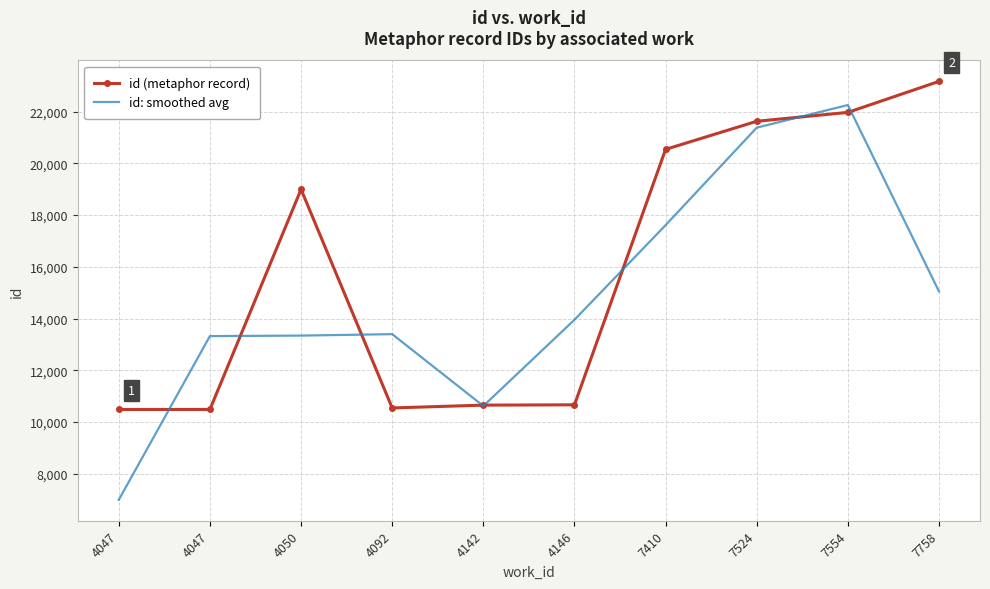

Reading left to right, transcribe all the data shown in this chart.

id (metaphor record): 10482.0	10483.0	18995.0	10541.0	10650.0	10662.0	20542.0	21628.0	21972.0	23171.0
id: smoothed avg: 6988.3	13320.0	13339.7	13395.3	10617.7	13951.3	17610.7	21380.7	22257.0	15047.7